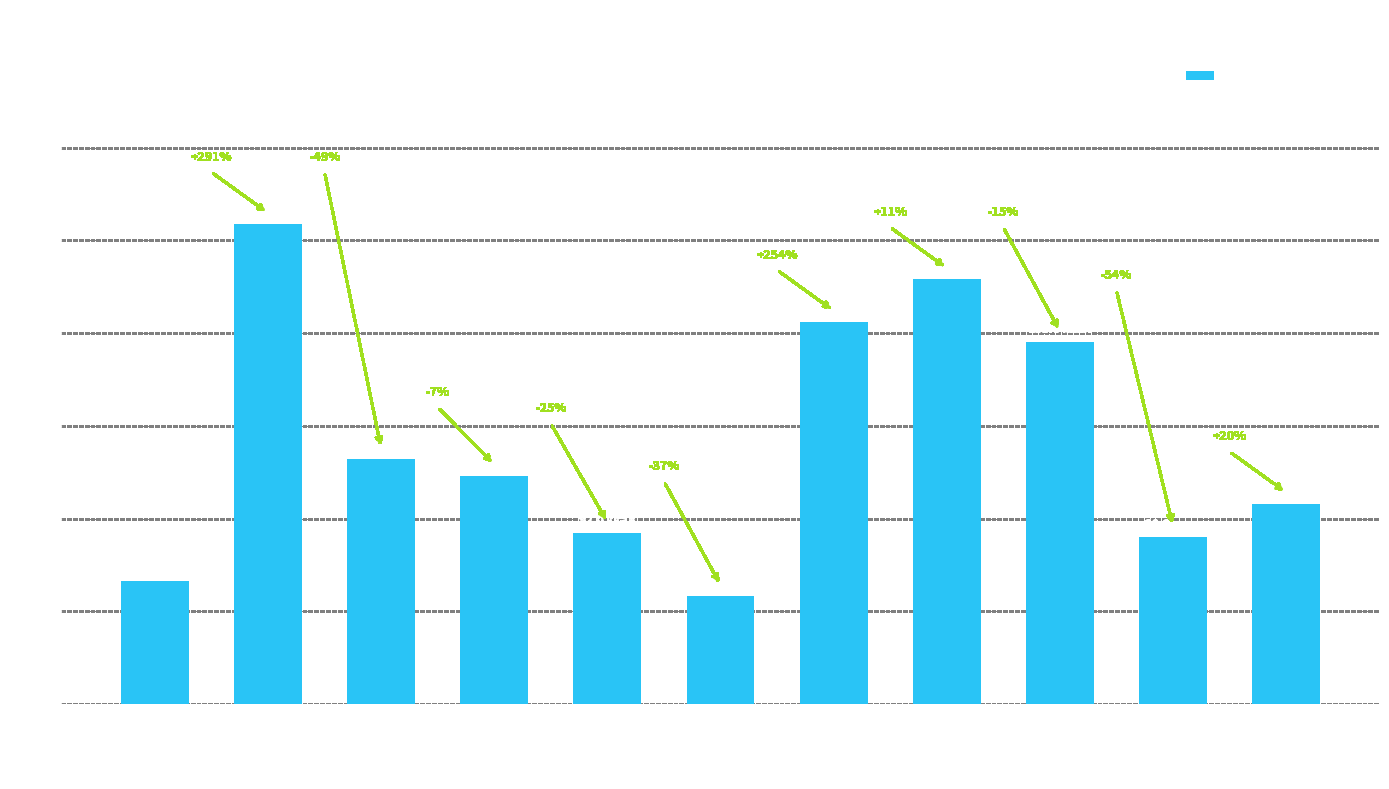

Are the bars horizontal?

No